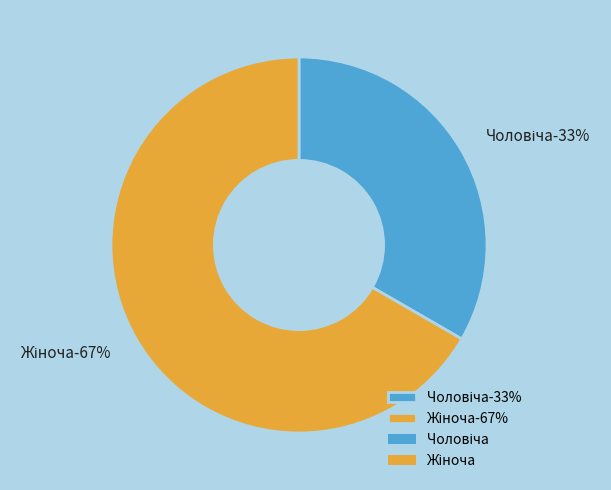

Combined, what portion of the pie is Чоловіча and Жіноча?

100.0%